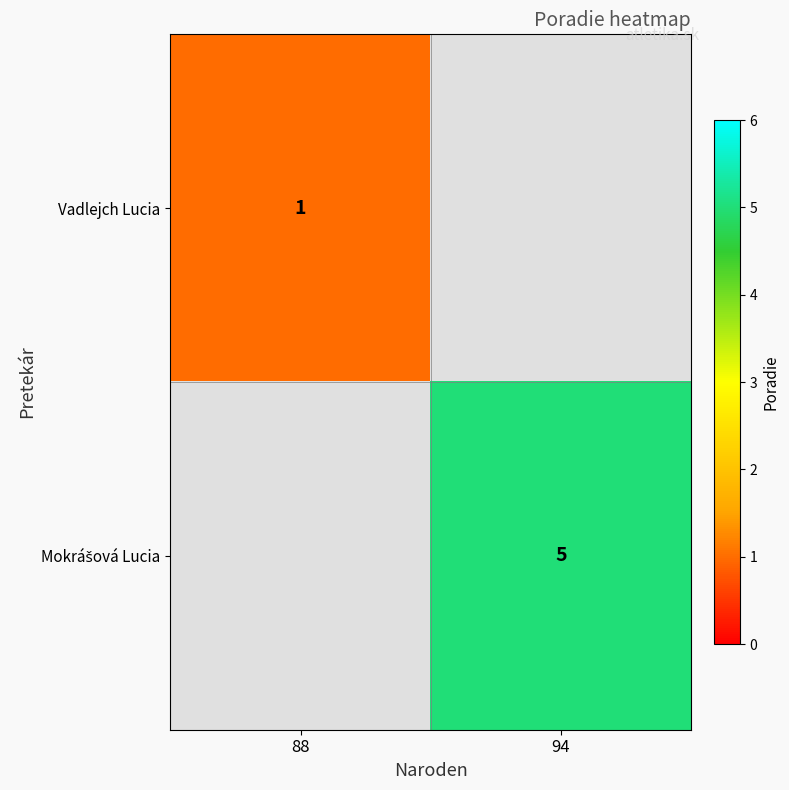

True or false: Vadlejch Lucia has a value of 1.0 at 88.

True